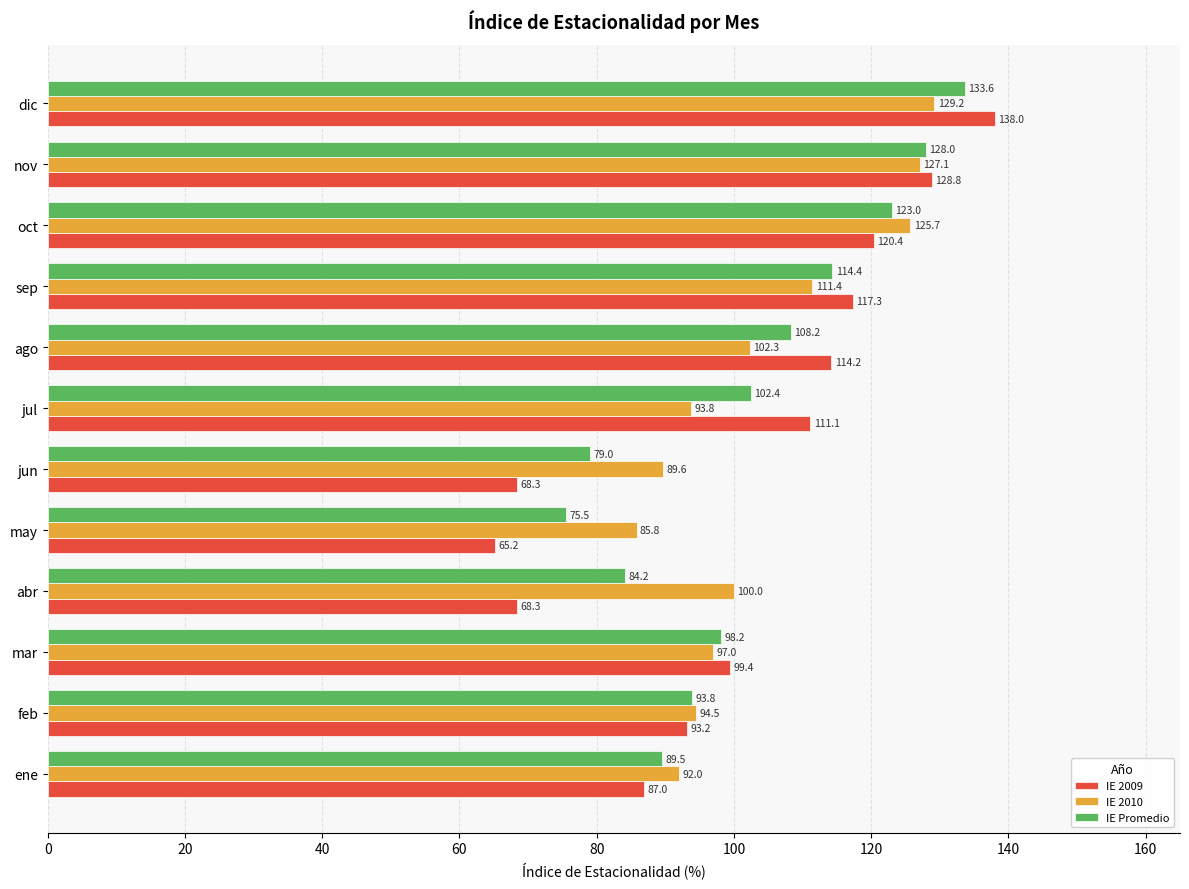

Count the number of data series in this chart.

3